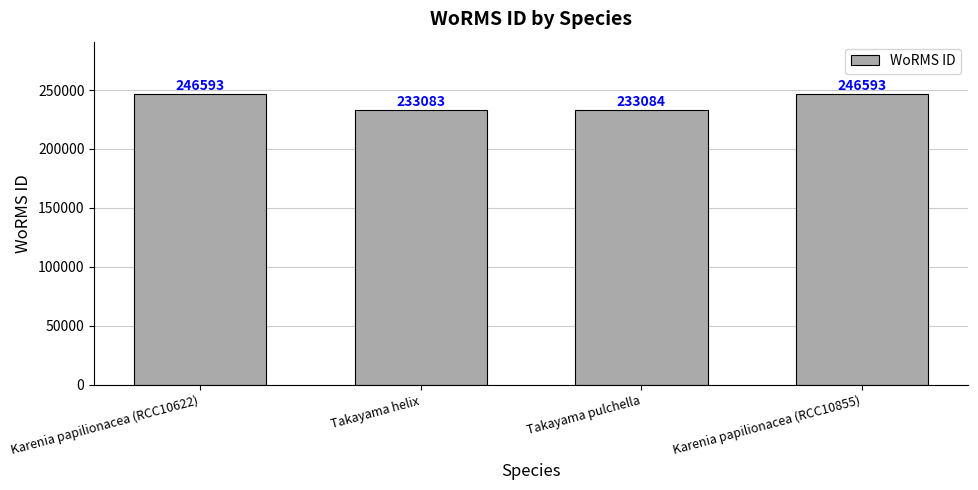

How many bars are there in total?

4